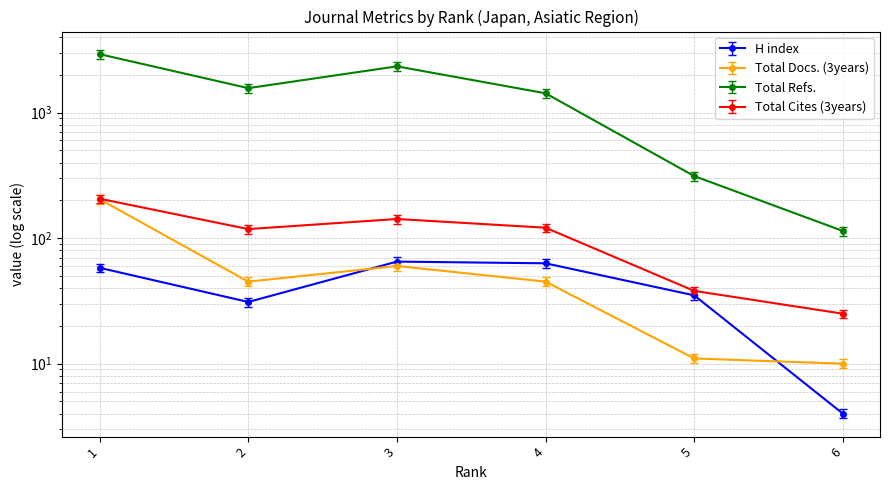

The value of H index at 6 is 5.5. True or false?

False